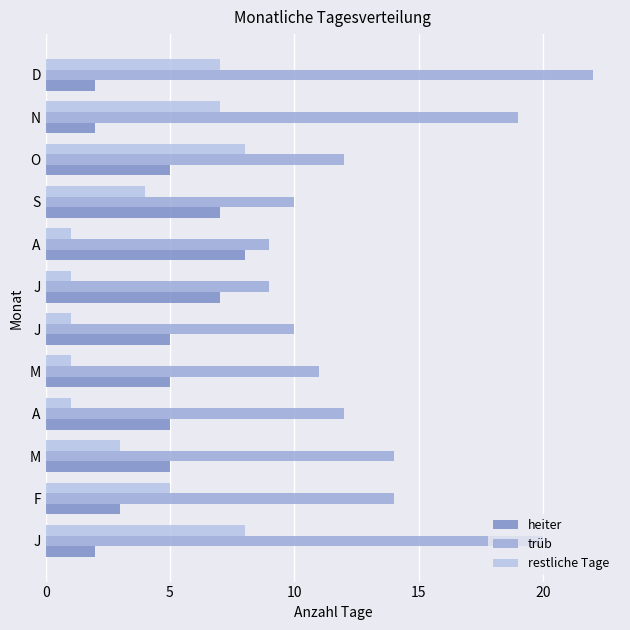

What are all the series names shown in the legend?

heiter, trüb, restliche Tage